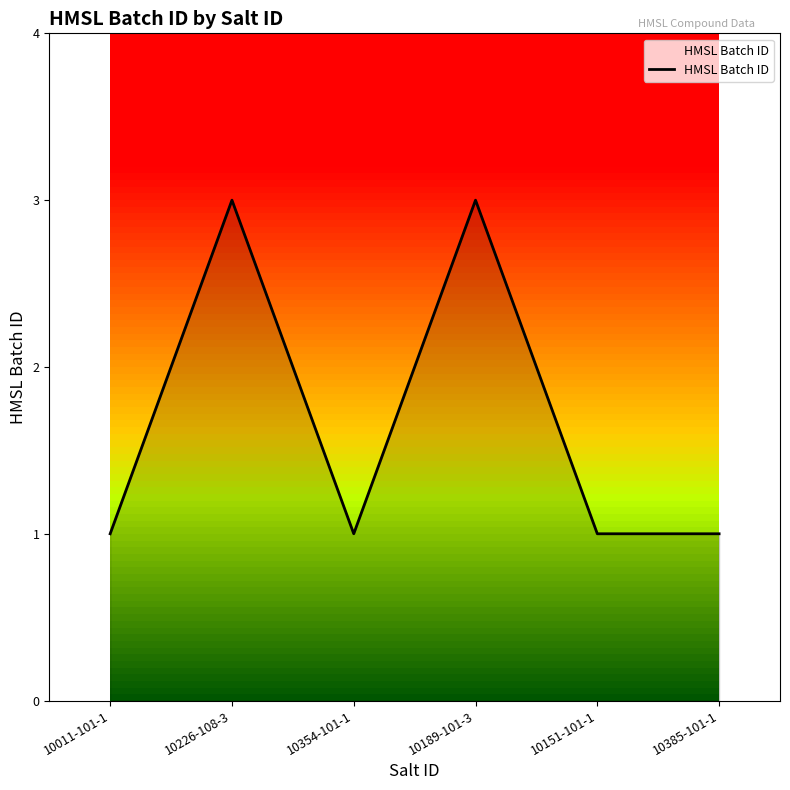

What is the average value?

2